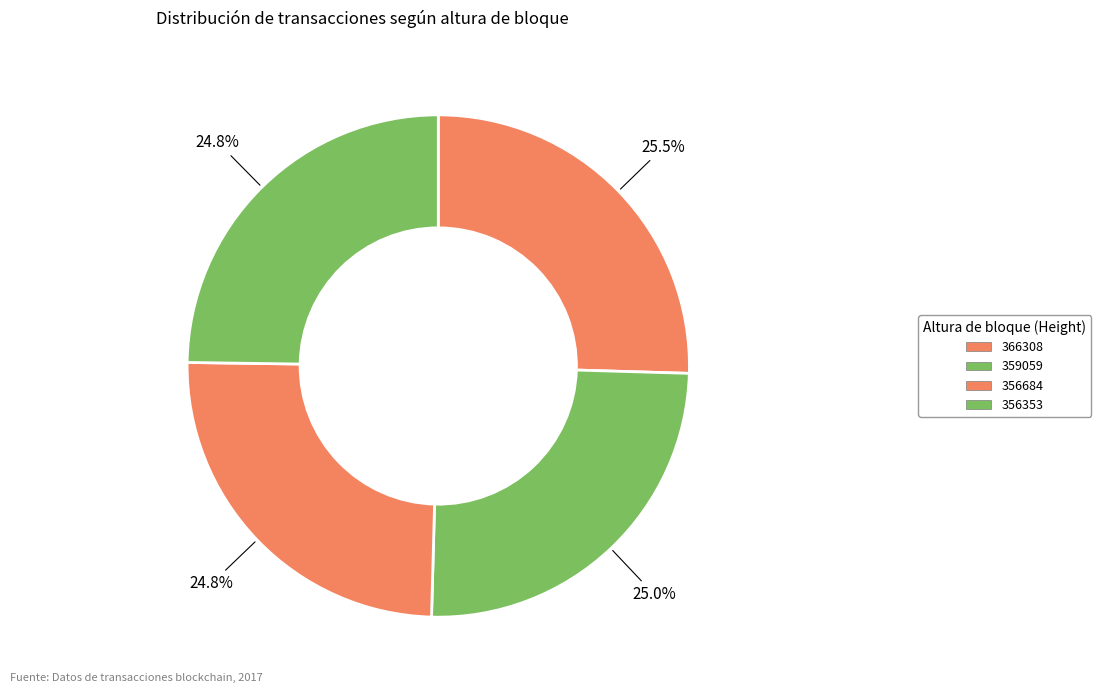

How many slices are in this pie chart?

4